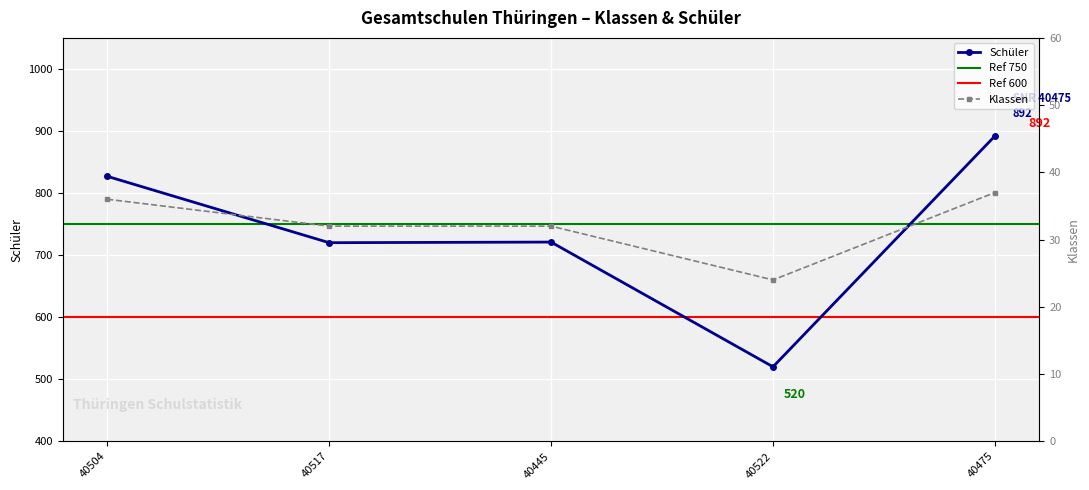

The value of Klassen at 40522 is 24. True or false?

True